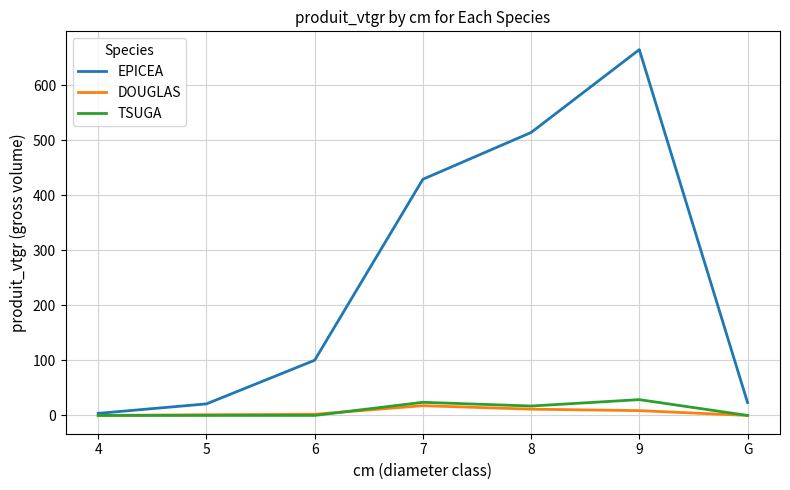

How many lines are shown in the chart?

3